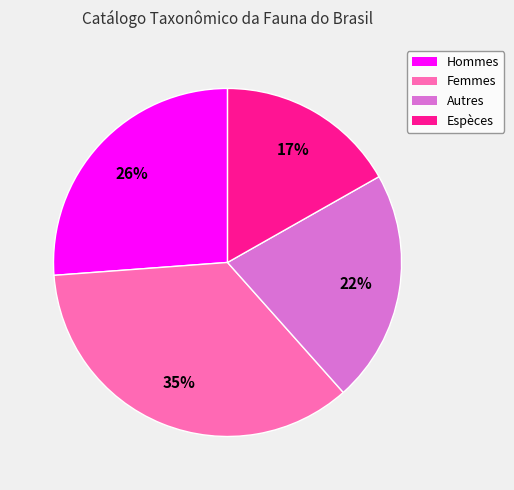

Is there a majority slice in this chart?

No